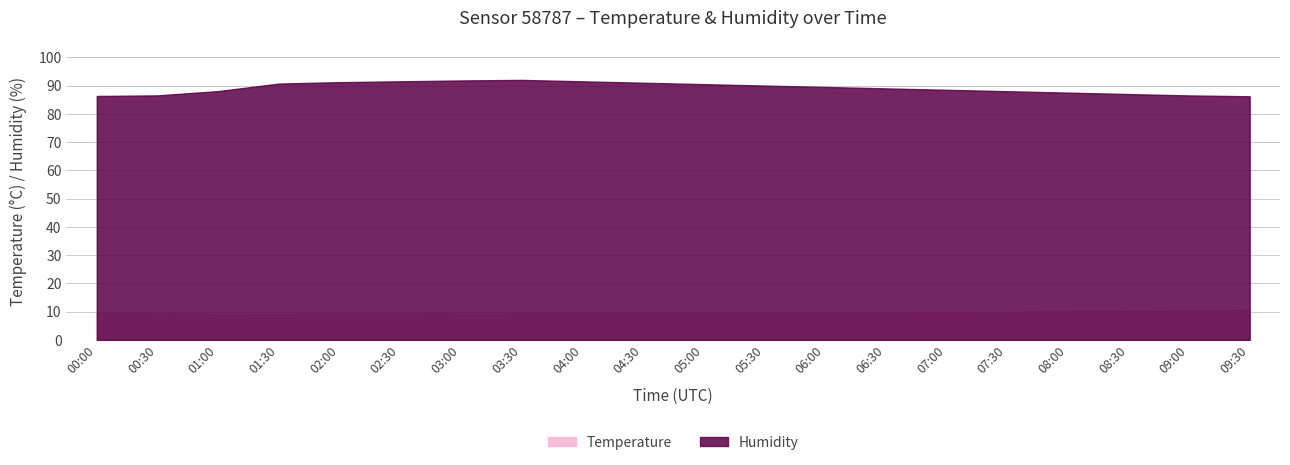

At how many categories does at least one series exceed 35?

20